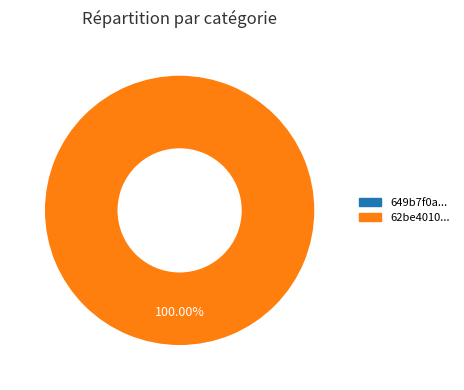

Between 649b7f0a078190f89ee77189 and 62be401007819009b6ea01bf, which is larger?

62be401007819009b6ea01bf